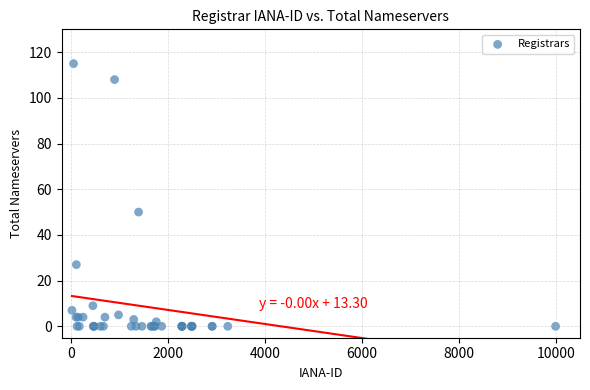

What Y value in the scatter plot is closest to 57?

50